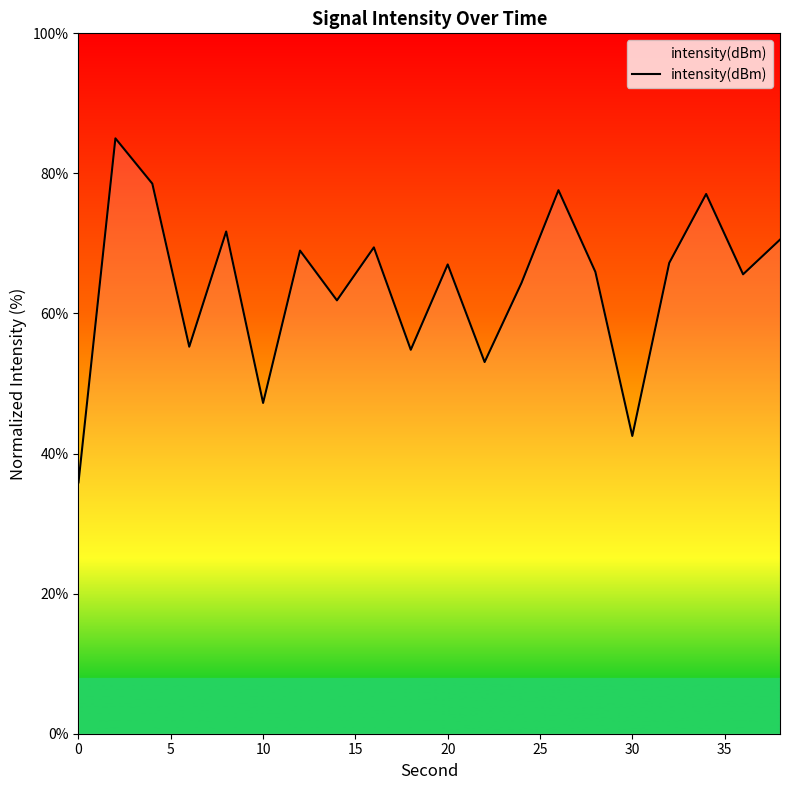

True or false: there are more than 0 points higher than both neighbors.

True